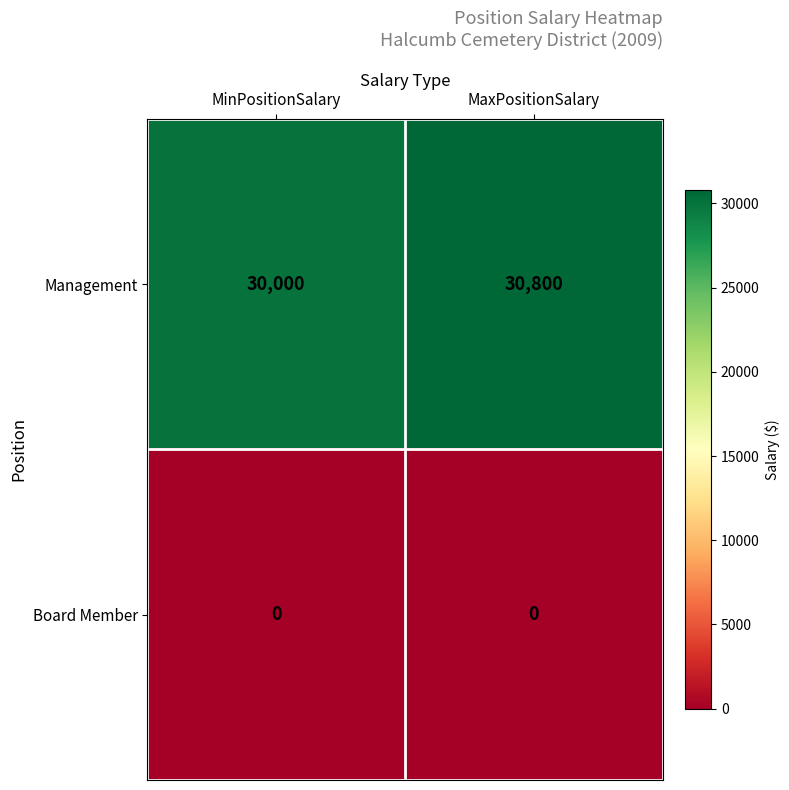

The Board Member series shows 0 at MaxPositionSalary. True or false?

True